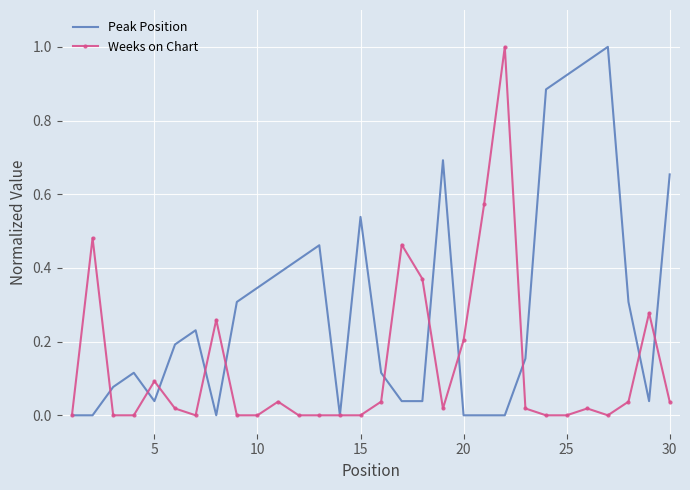

Which series has the largest total across all categories?

Peak Position